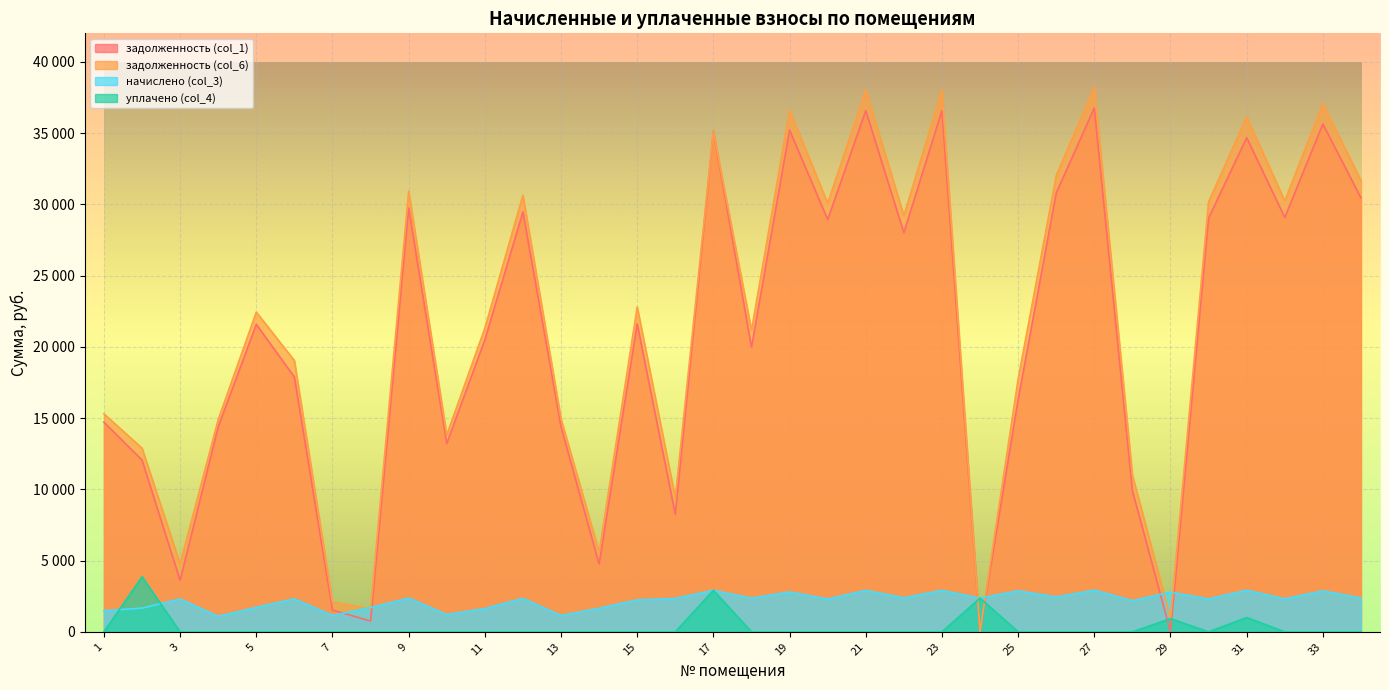

Which series ends up on top after the final intersection of задолженность (col_1) and задолженность (col_6)?

задолженность (col_6)